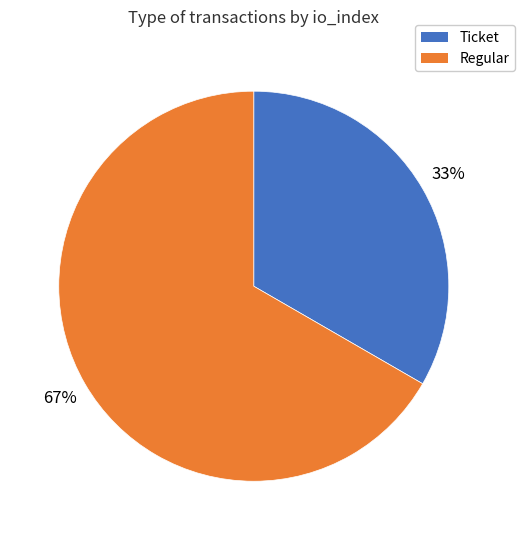

Rank the categories by value from highest to lowest.

Regular, Ticket